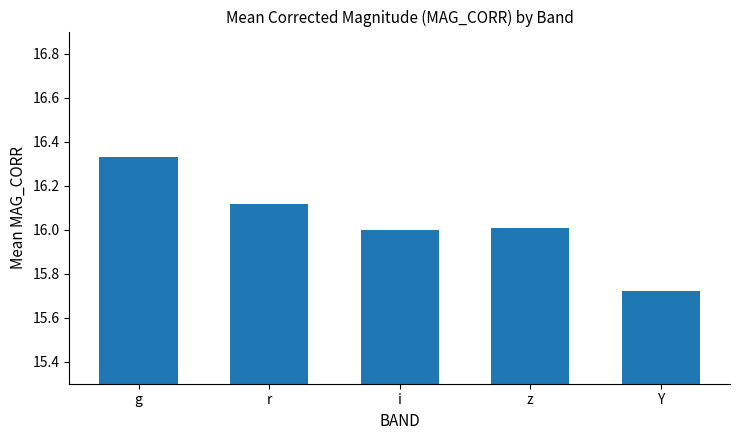

What is the label of the 3rd bar from the left?

i